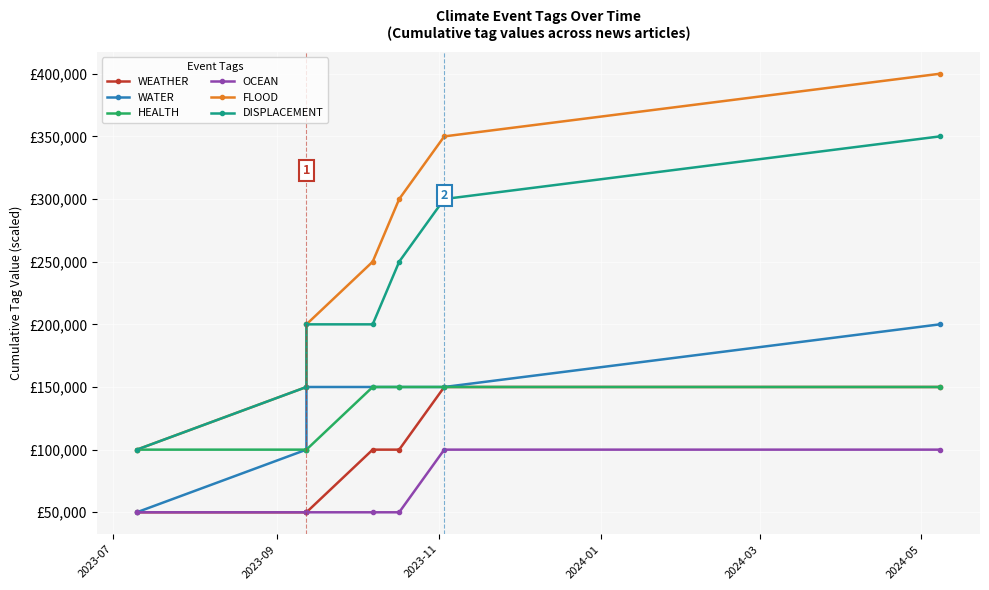

Is it true that DISPLACEMENT equals 150000 at 2023-09?

True